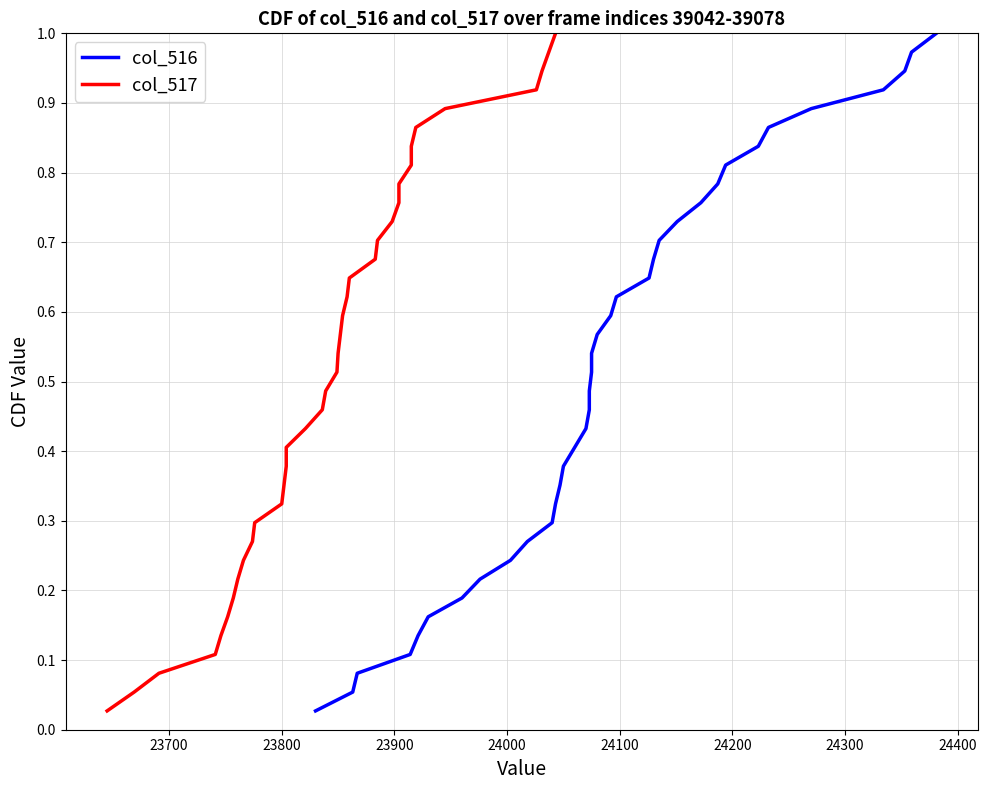

Is the value of col_517 at 13 greater than the value of col_516 at 23700?

Yes